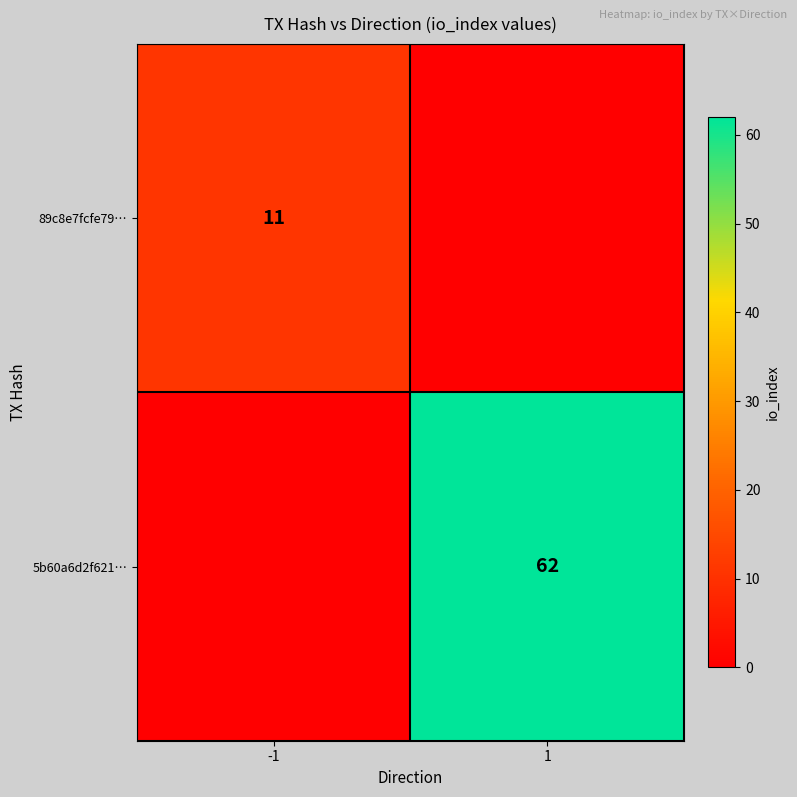

Is the value of 89c8e7fcfe79… at -1 greater than the value of 5b60a6d2f621… at 1?

No